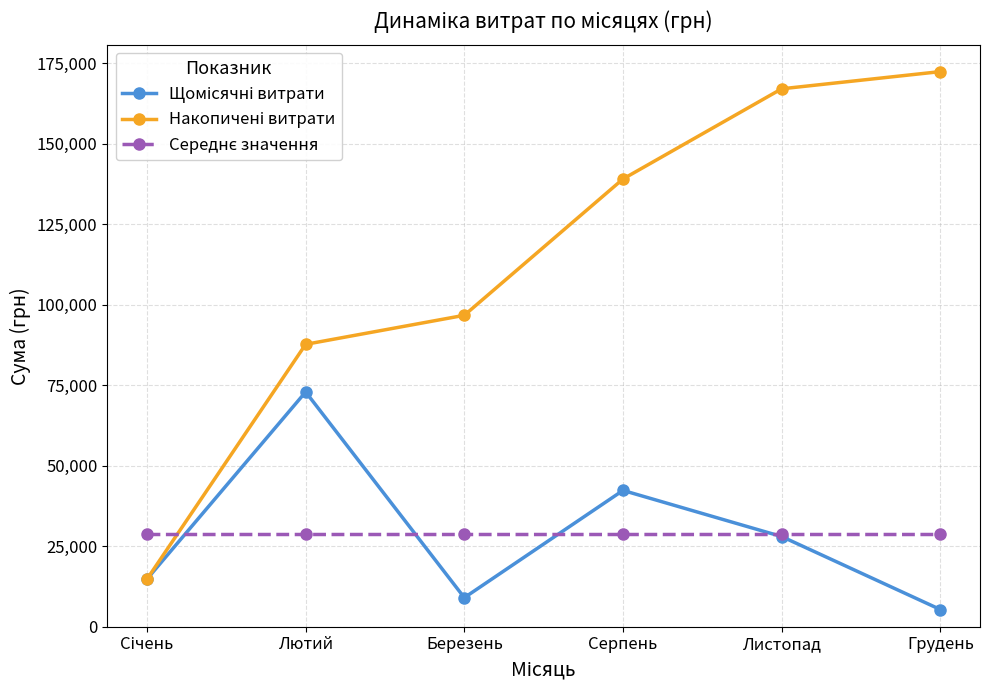

Which label corresponds to the smallest value in the chart?

Грудень